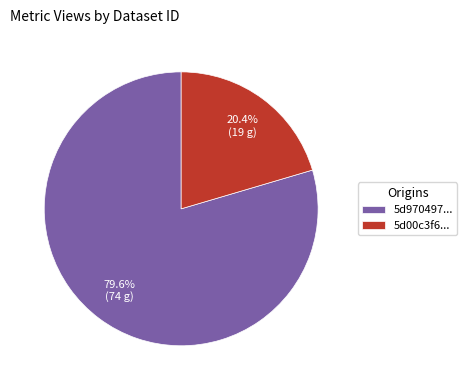

Which category has the smallest portion of the pie?

5d00c3f6...